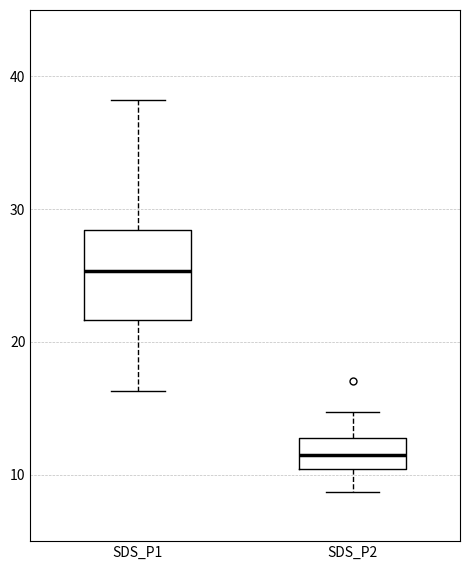

Reading left to right, transcribe this box plot: for each box, give where its median line is, the range the box spans, and where its two whiskers end, as read against the y-axis. The values are not printed on the chart, so give them approximately, as read against the axis.

SDS_P1: median 25, box 22 to 28, whiskers 16 to 38
SDS_P2: median 11, box 10 to 13, whiskers 9 to 15